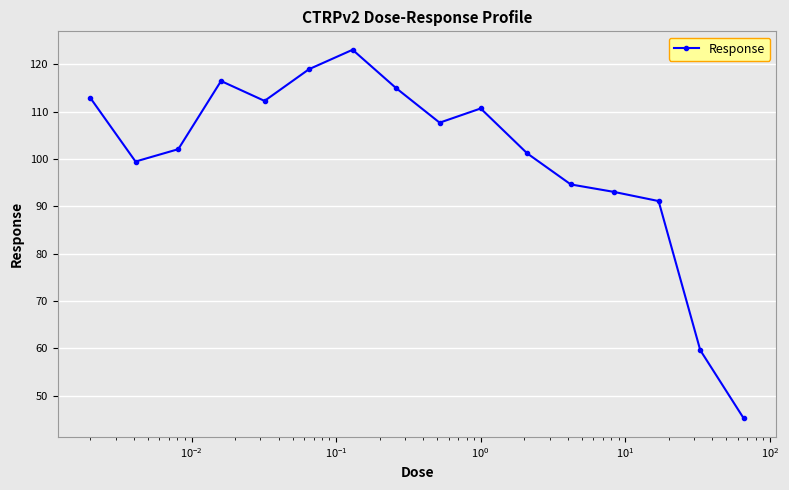

What is the smallest value displayed?

45.2